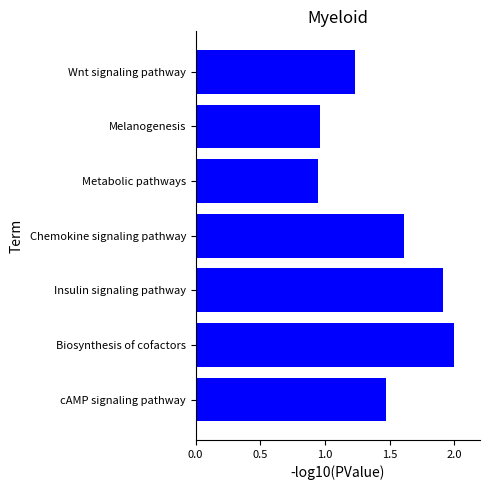

Where is the data nearest to the value 1?

Melanogenesis